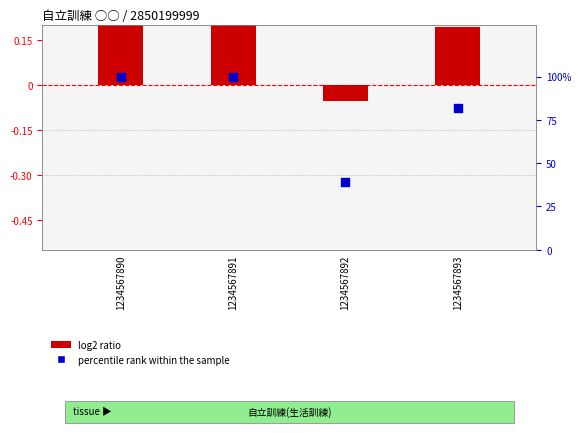

Which series contains the lowest Y value?

log2 ratio